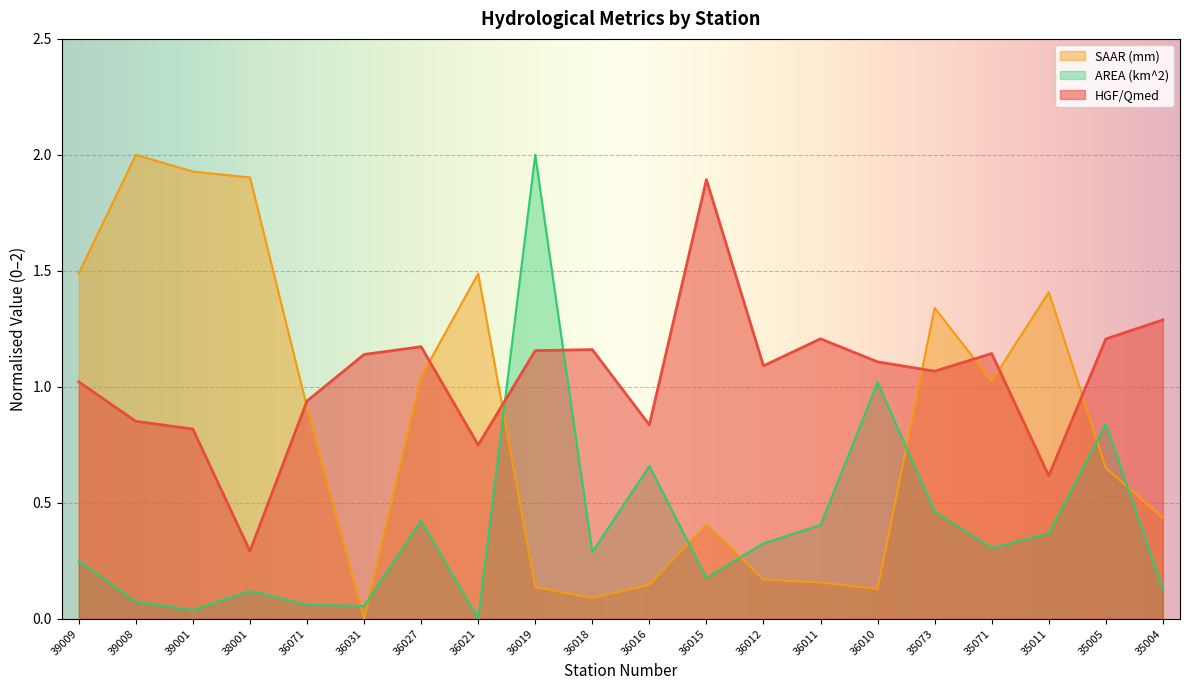

How many lines are shown in the chart?

3